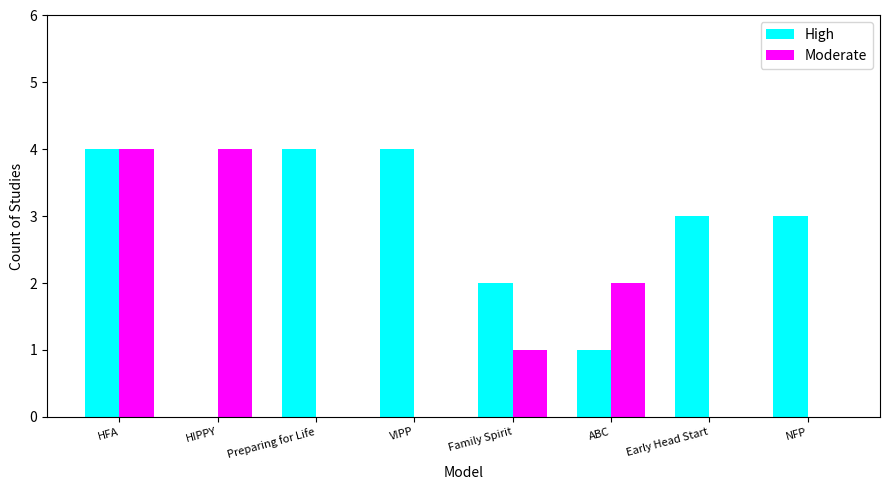

What are all the series names shown in the legend?

High, Moderate